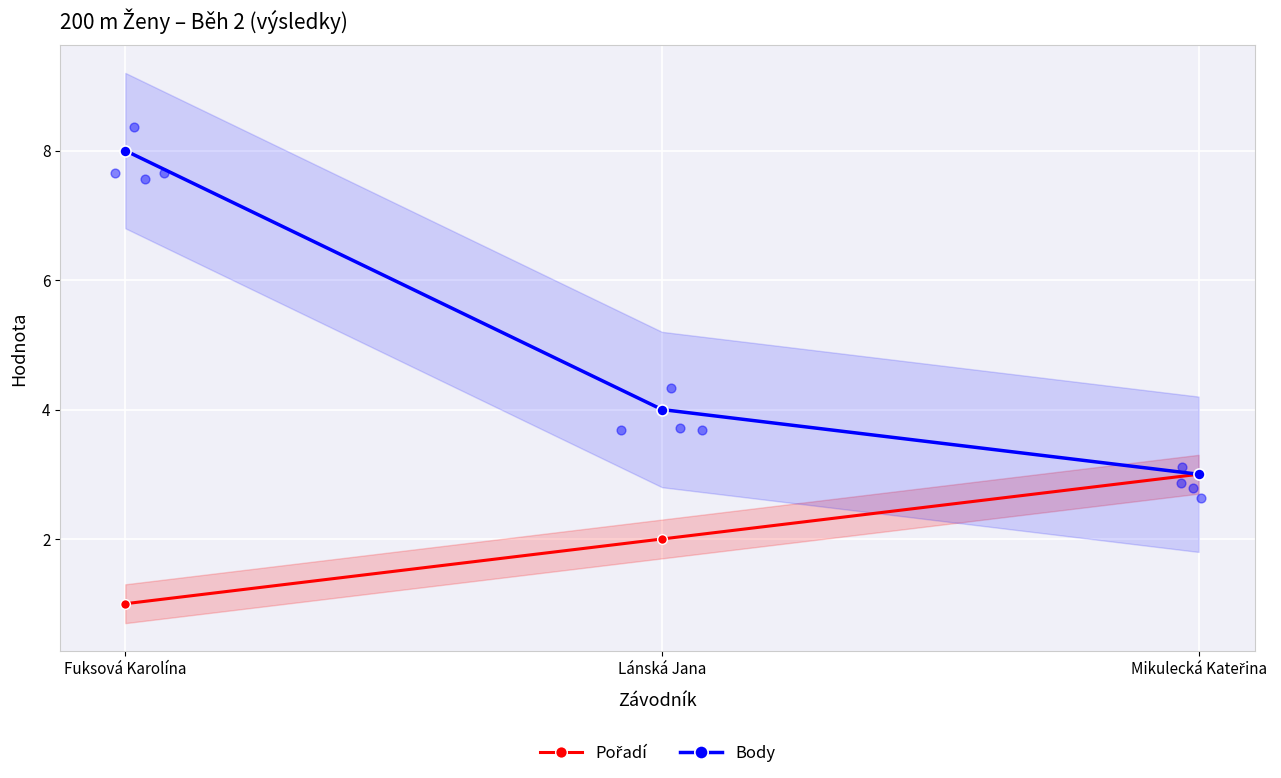

At which category is the sum across all series the highest?

Fuksová Karolína